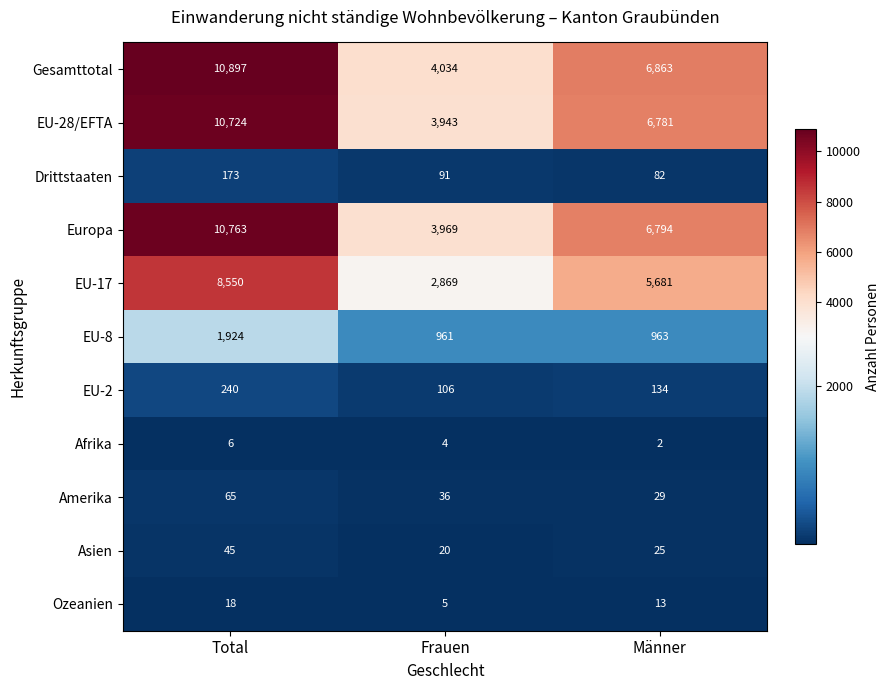

Which series has the largest range (max minus min)?

Gesamttotal